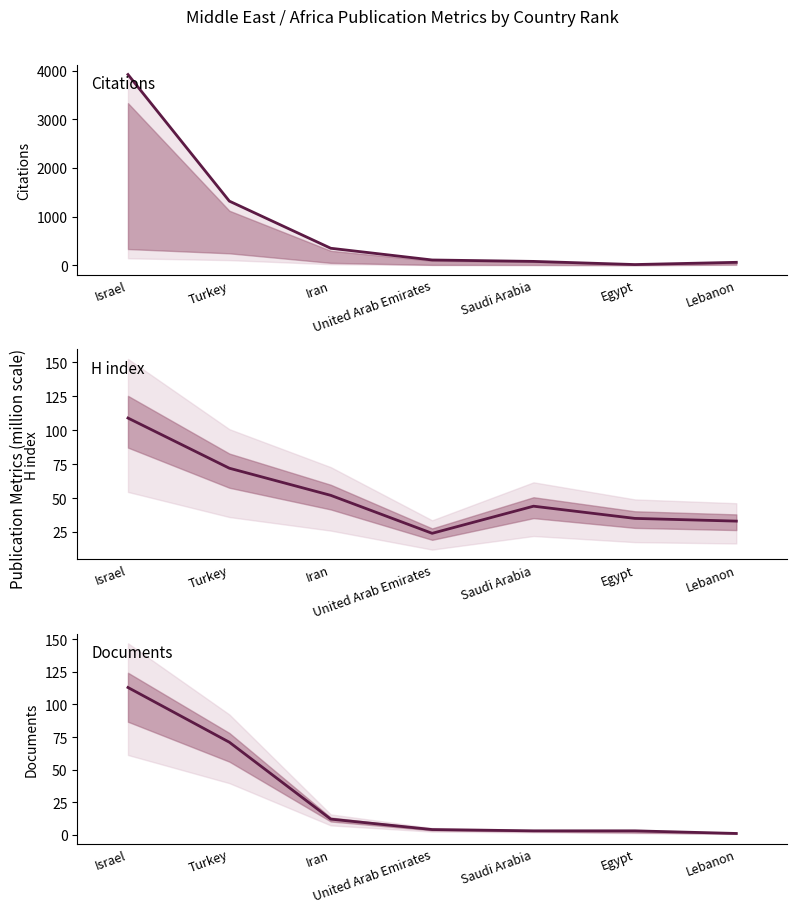

At which category is the sum across all series the highest?

Israel